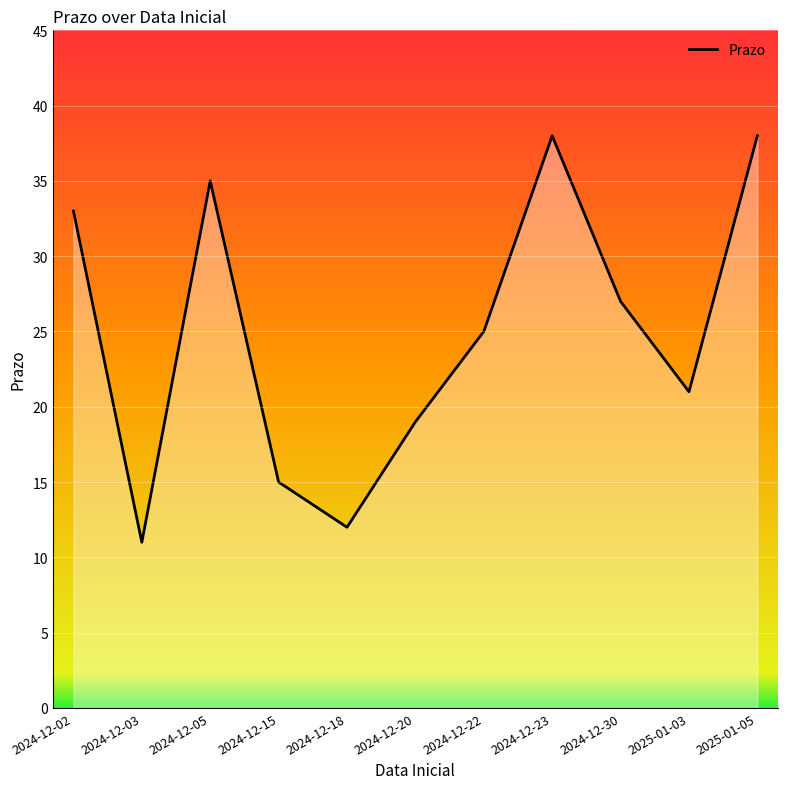

What is the ratio of the value at 2025-01-05 to the value at 2024-12-02?

1.2